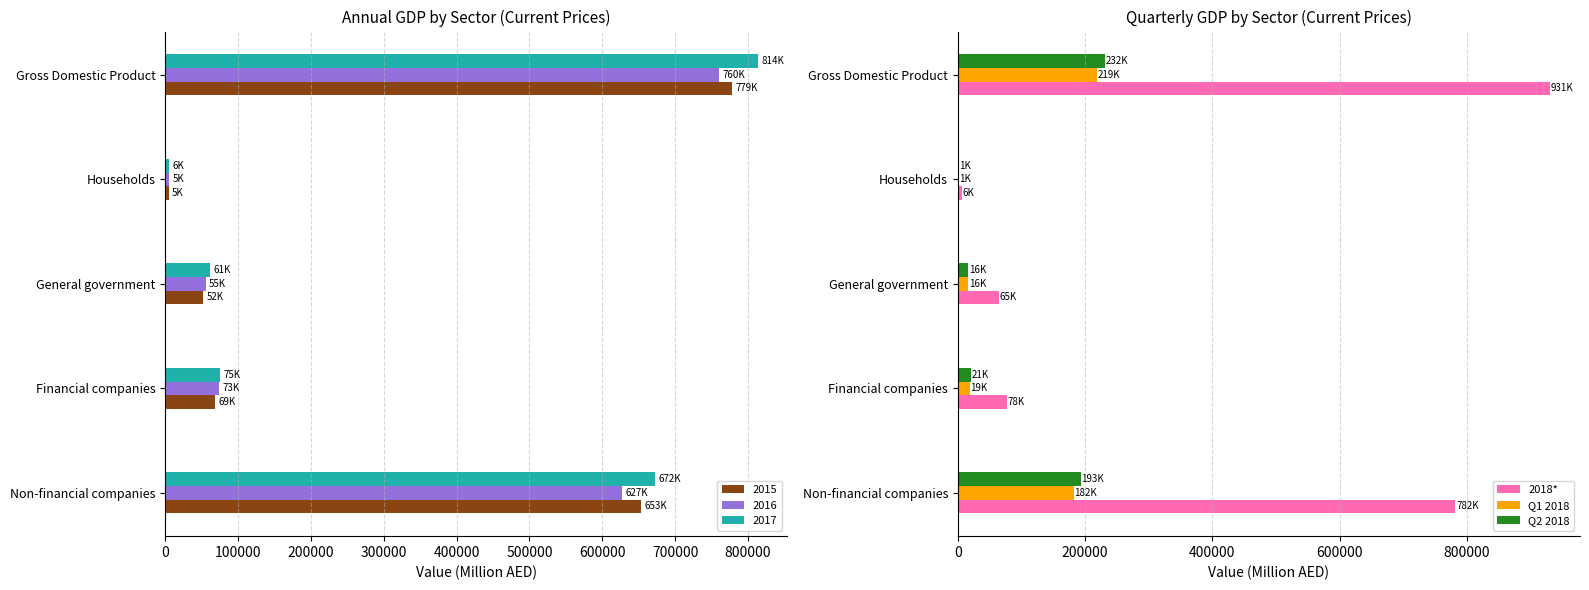

What is the sum of all Q1 2018 values?

437836.8